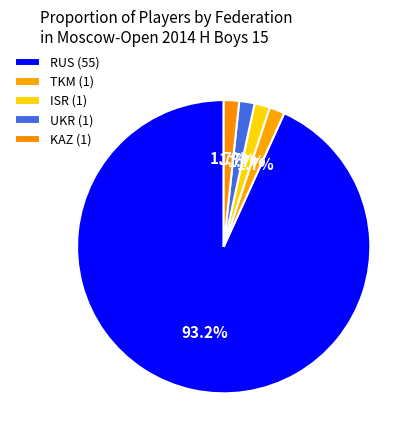

Count the number of slices in the pie.

5